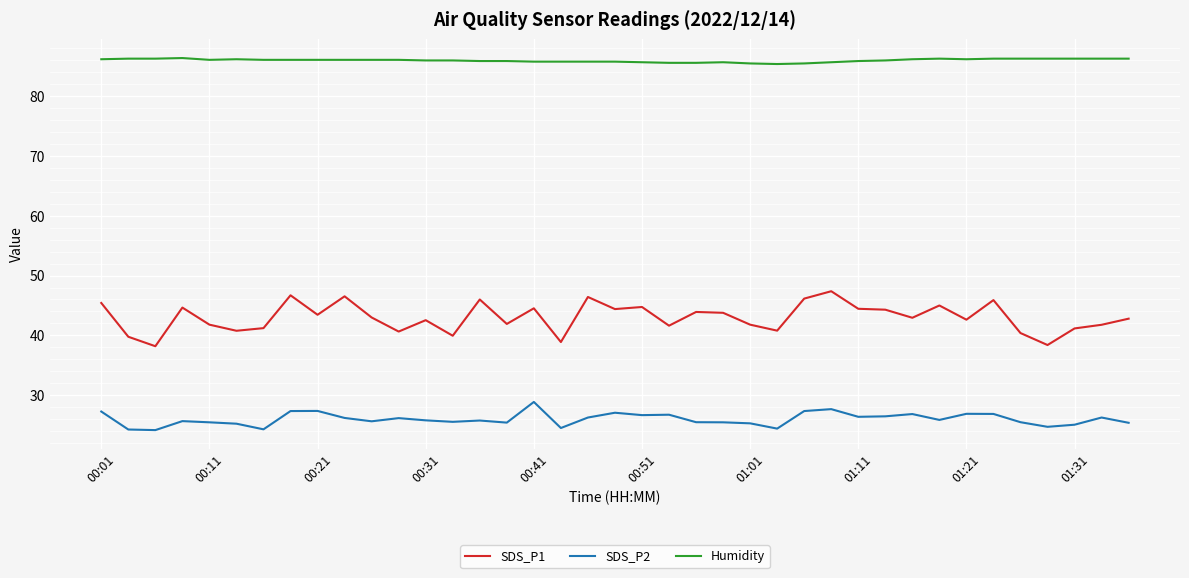

Is this an area chart (filled region under the line)?

No